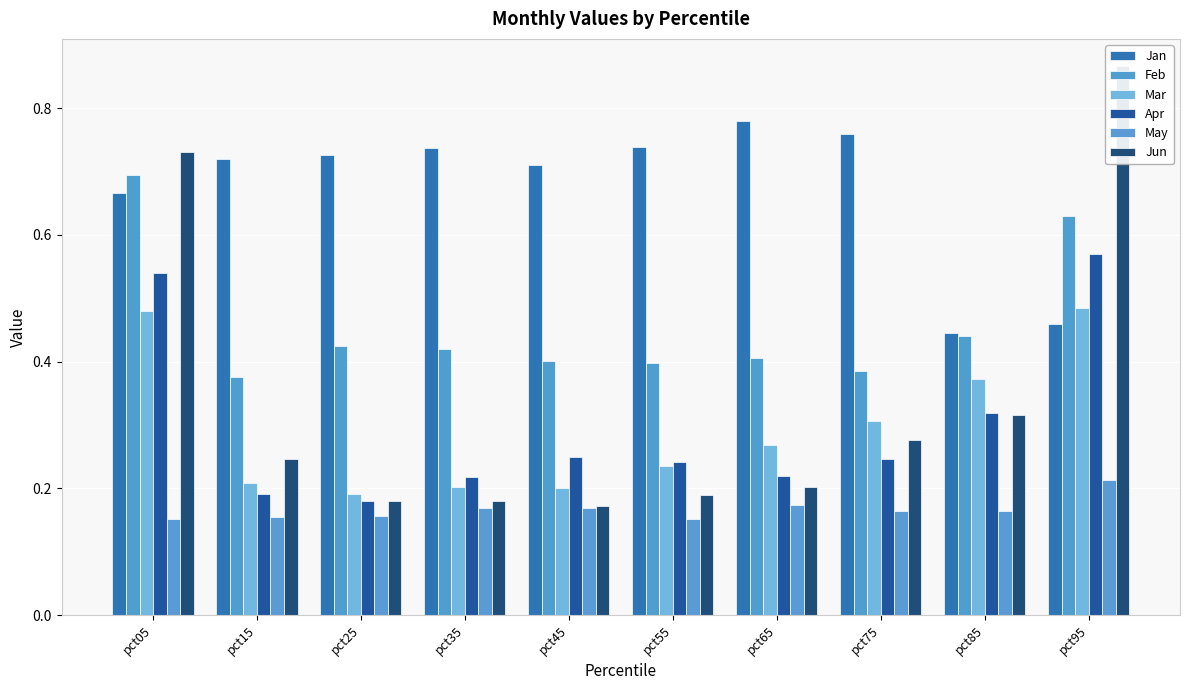

Is it true that Jun equals 0.3 at pct75?

True